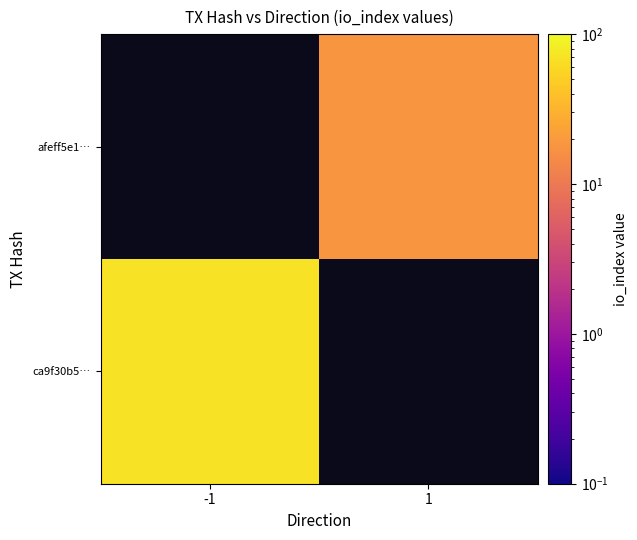

Is it true that ca9f30b5… equals 29.9 at -1?

False